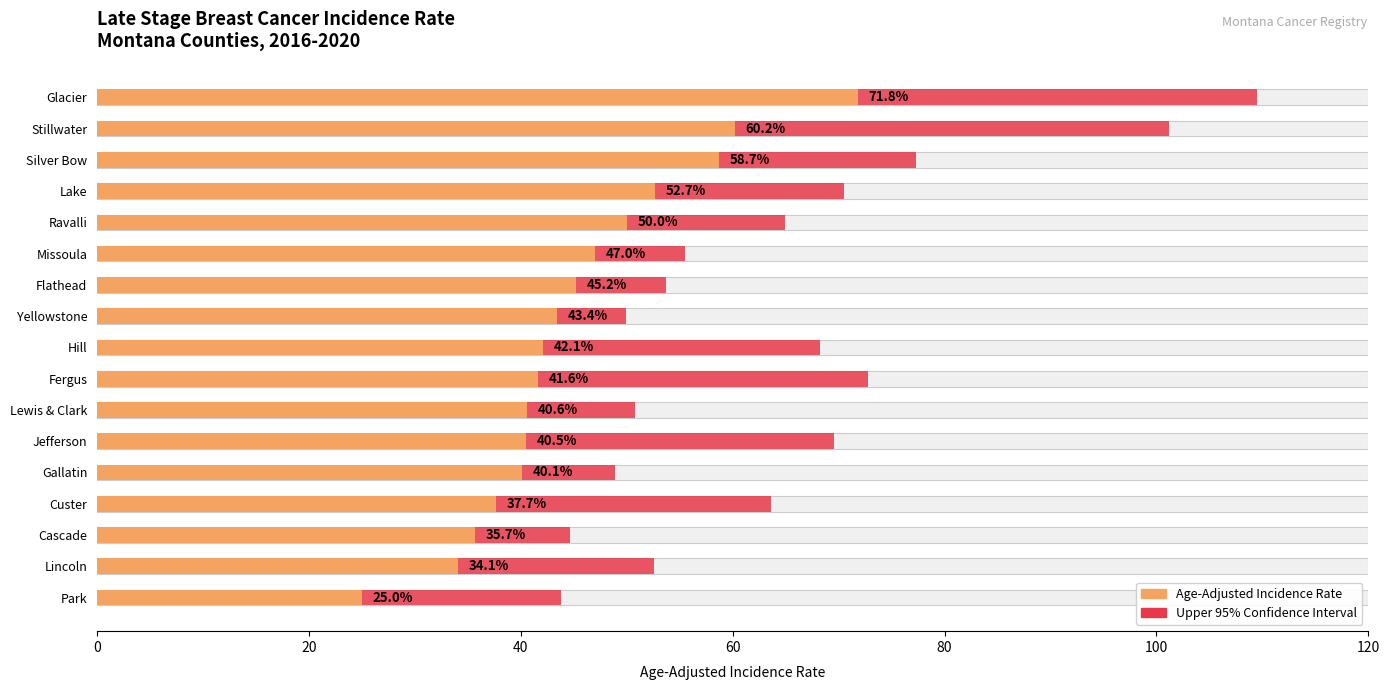

What is the difference between the maximum and minimum values?

46.8